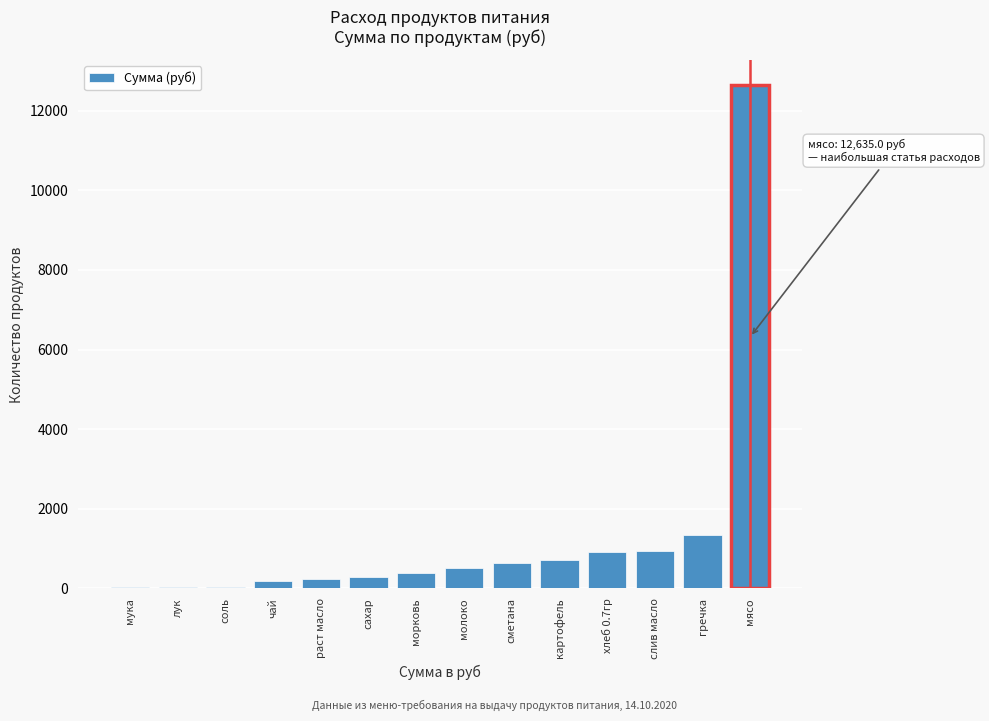

What is the maximum value shown in the chart?

12635.0